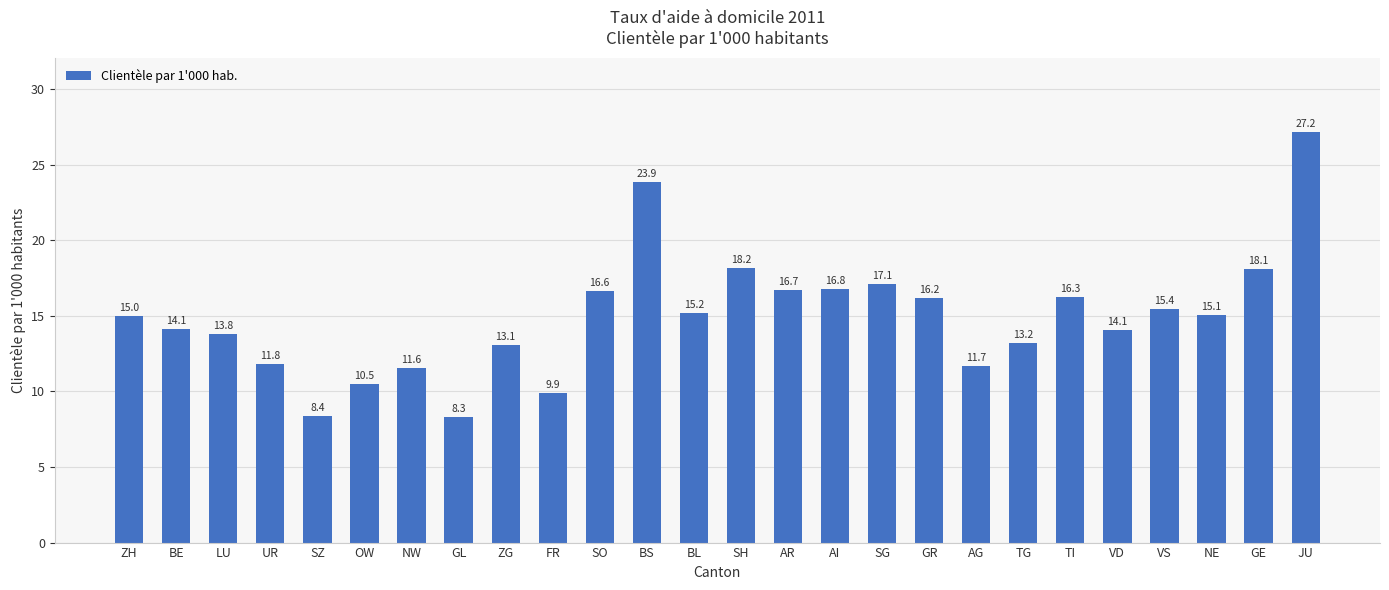

The value at JU is 39.9. True or false?

False